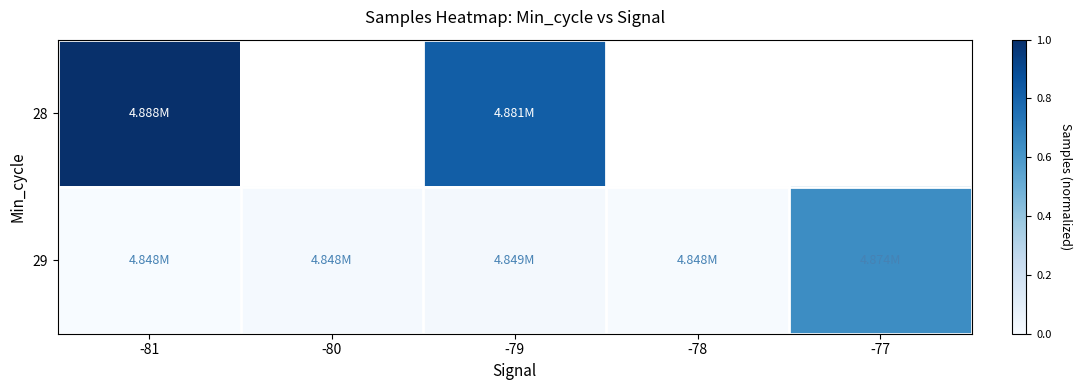

Rank the series at -80 from highest to lowest value.

28, 29